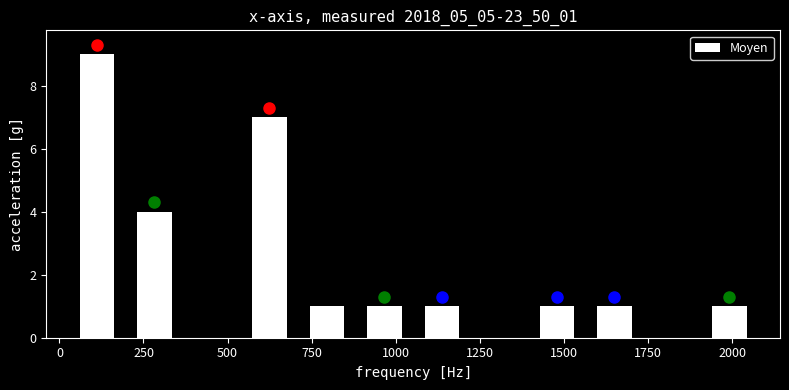

Read against the x-axis, roughly where is the centre of the tallest bar?

100